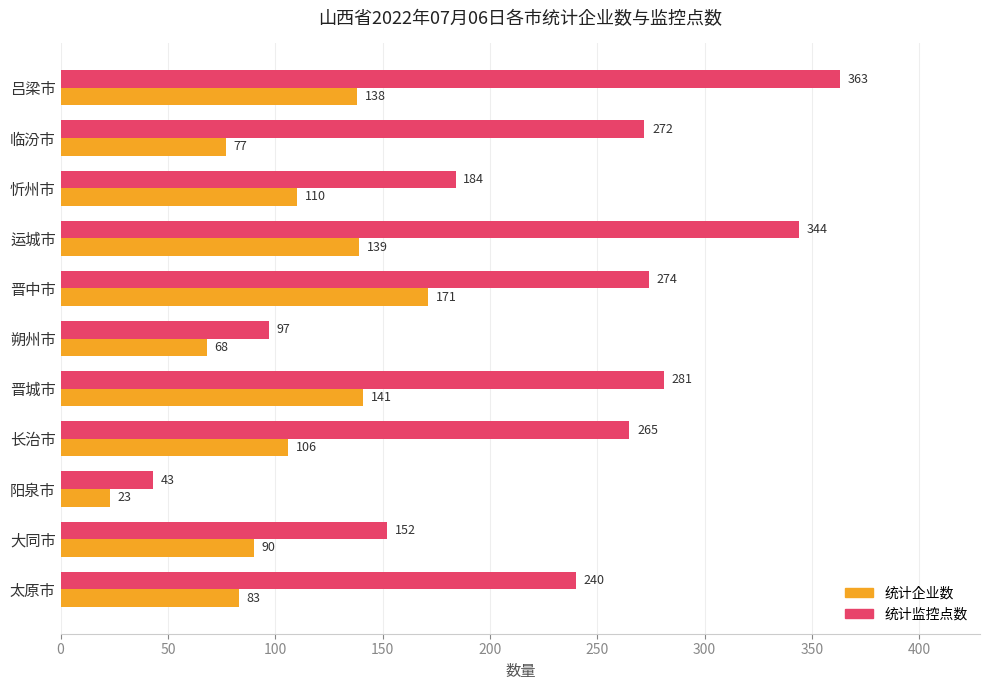

What is the total value across all series at 晋中市?

445